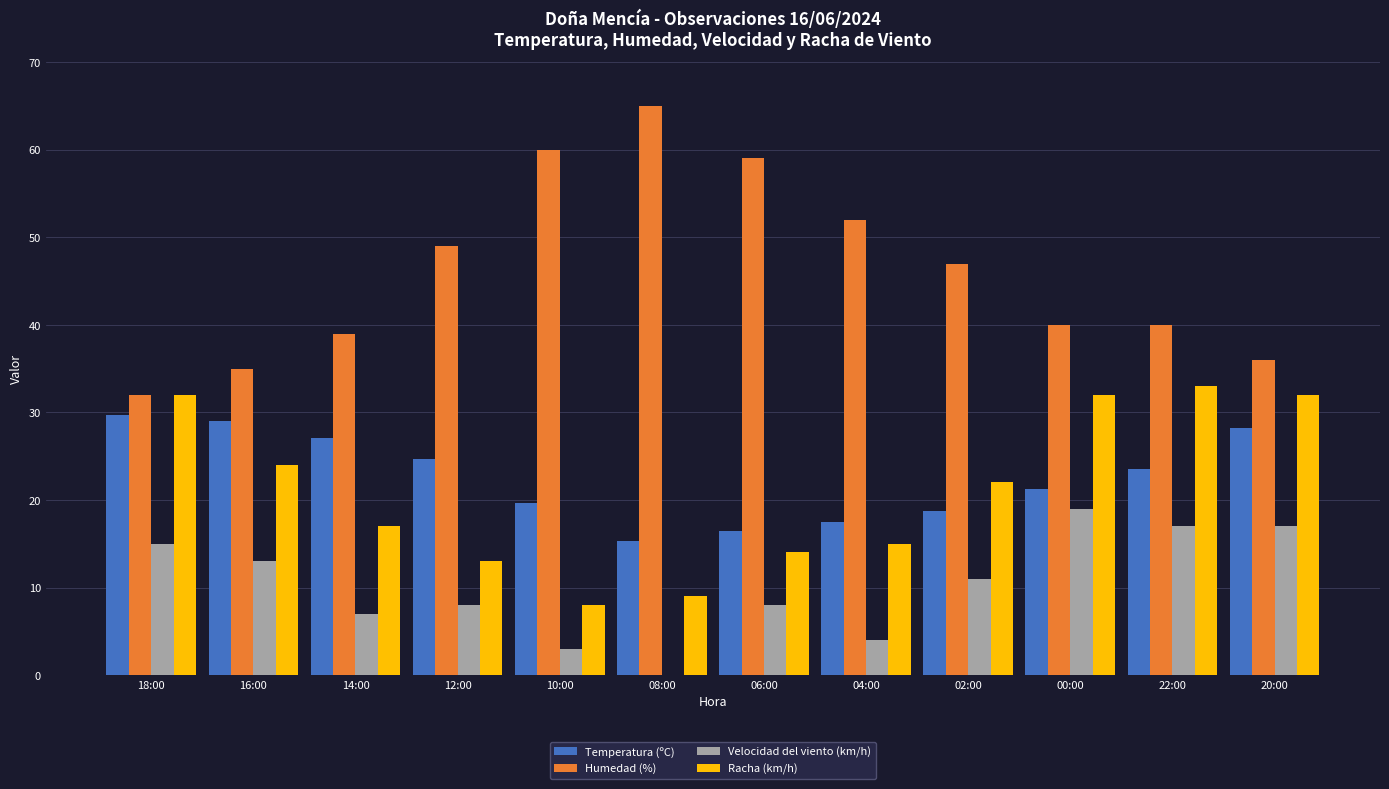

What are all the series names shown in the legend?

Temperatura (ºC), Humedad (%), Velocidad del viento (km/h), Racha (km/h)